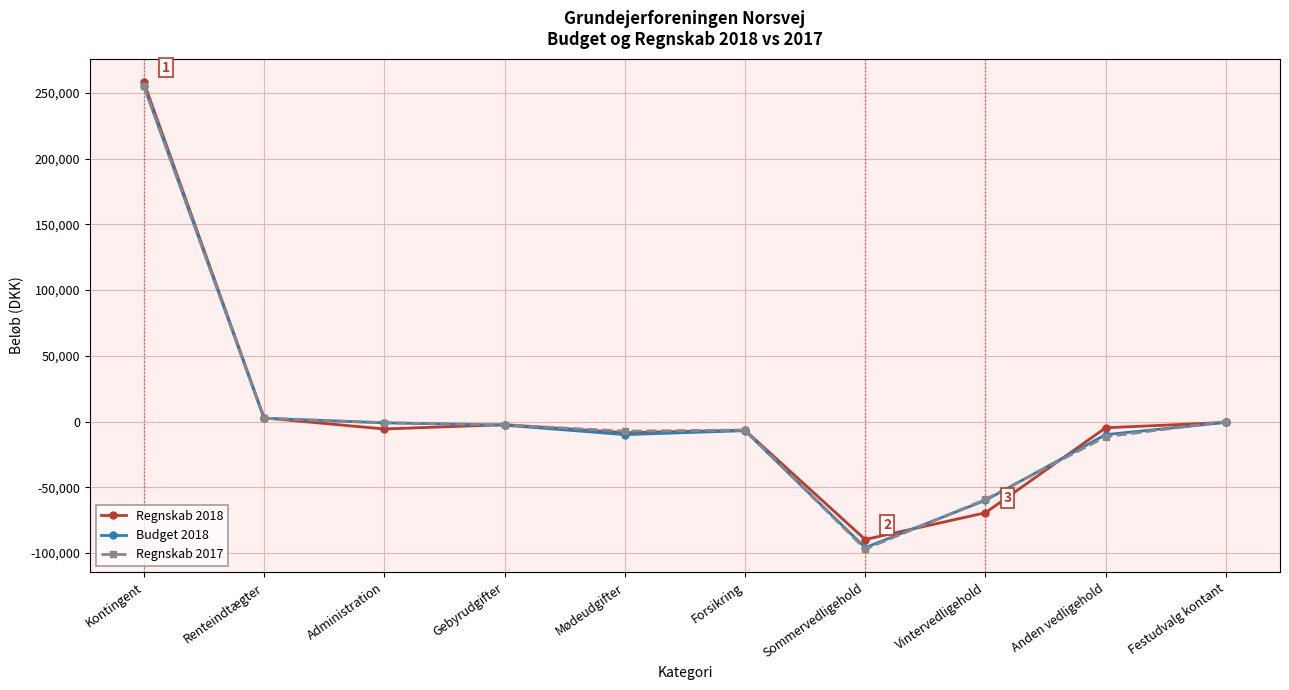

At which category is the sum across all series the highest?

Kontingent